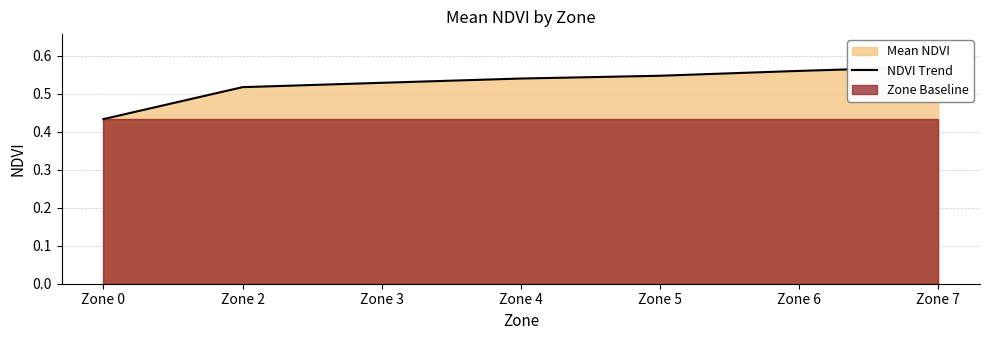

What is the difference between the second highest and minimum values?

0.1